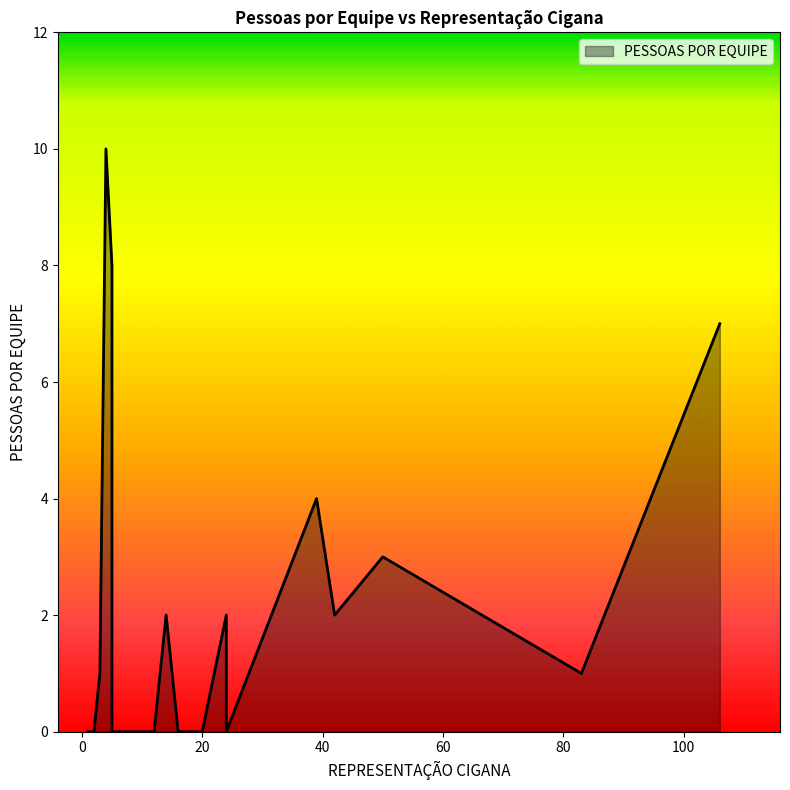

How many series are shown in this chart?

1